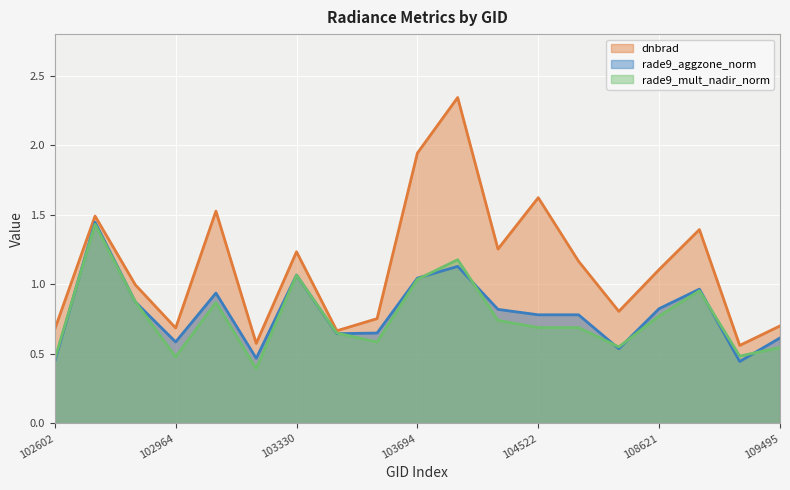

What is the maximum value for rade9_aggzone_norm?

1.4